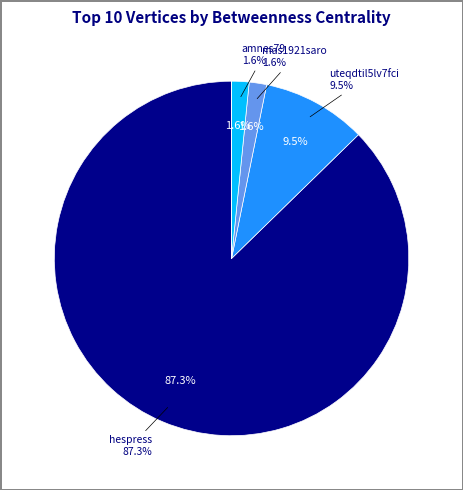

How many segments does this pie chart have?

10